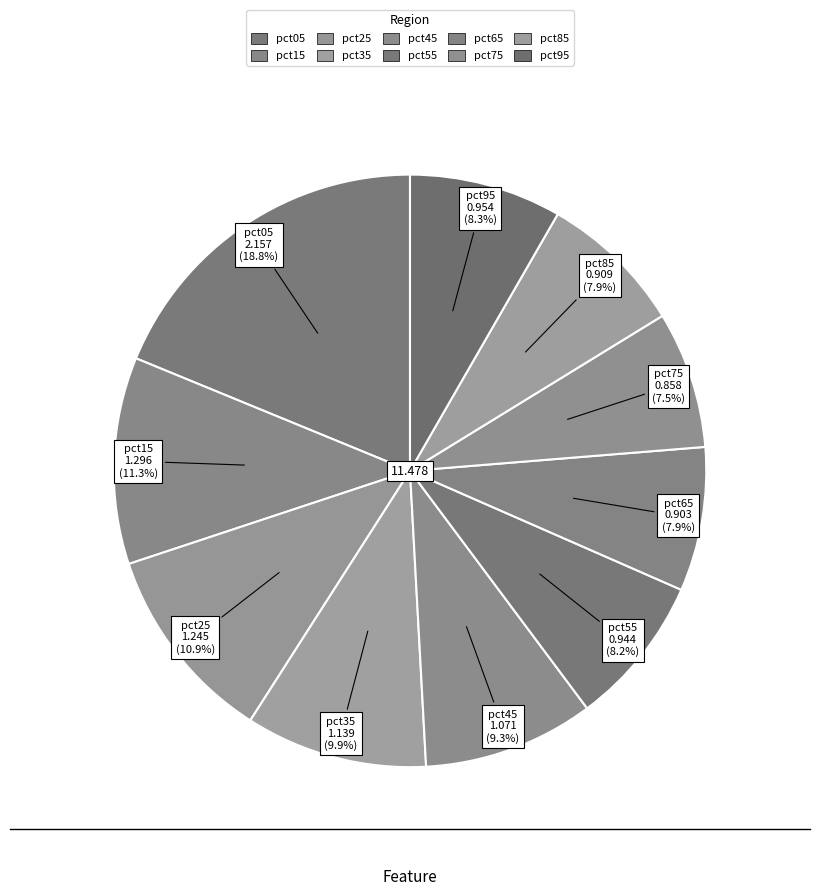

What is the change in value from pct45 to pct95?

-0.1